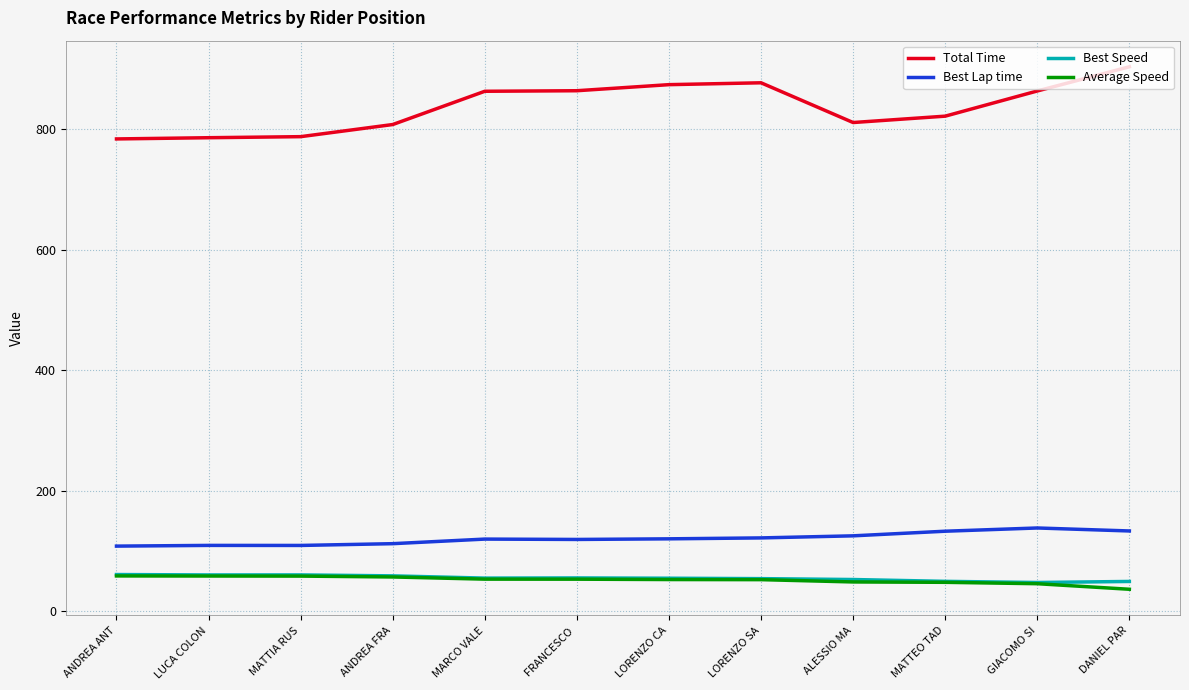

Which series changed the most between ALESSIO MA and GIACOMO SI?

Total Time